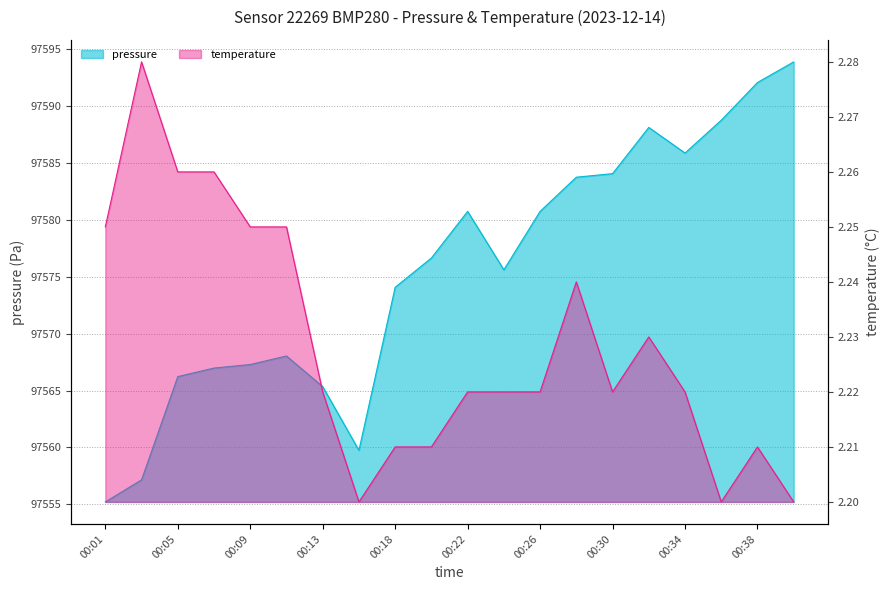

What is the difference between the second highest and minimum values in the pressure series?

36.8